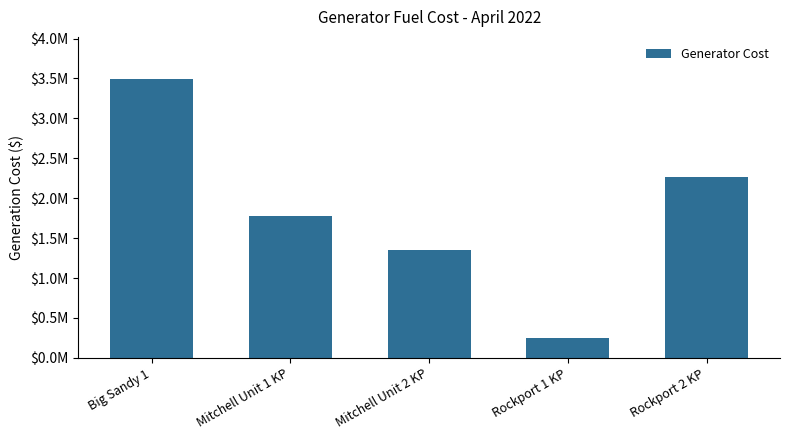

Where is the data nearest to the value 1870407?

Mitchell Unit 1 KP